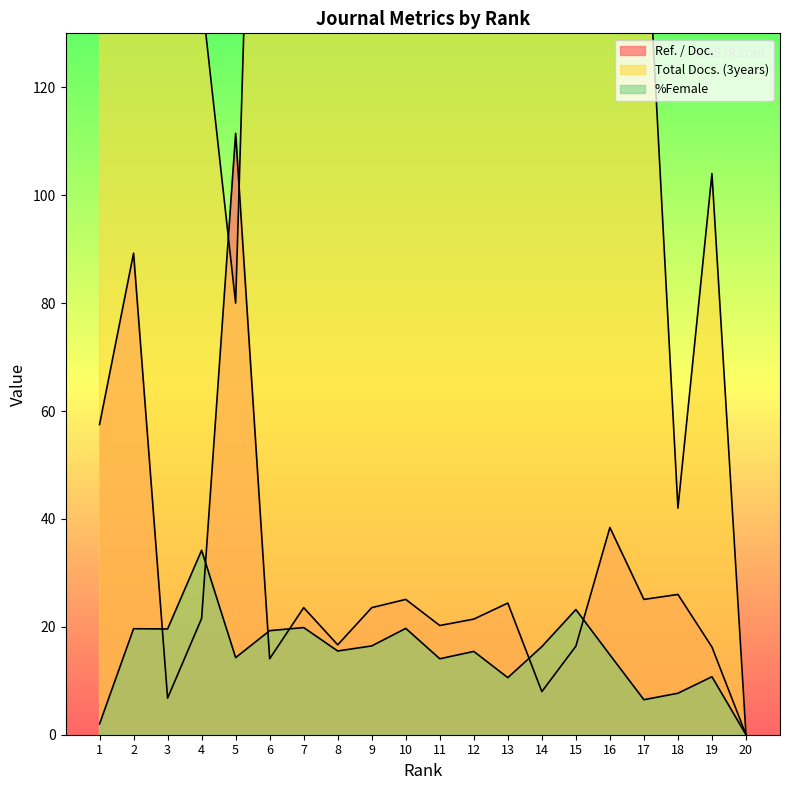

The %Female series shows 23.2 at 15. True or false?

True